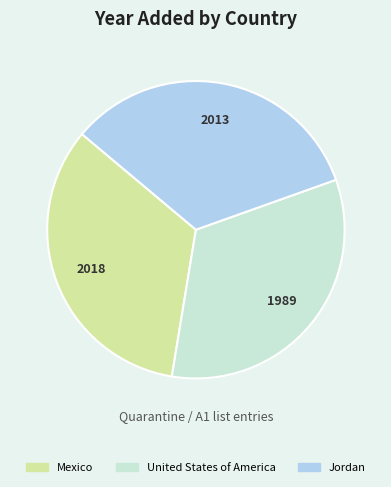

True or false: Jordan accounts for 33% of the total.

True